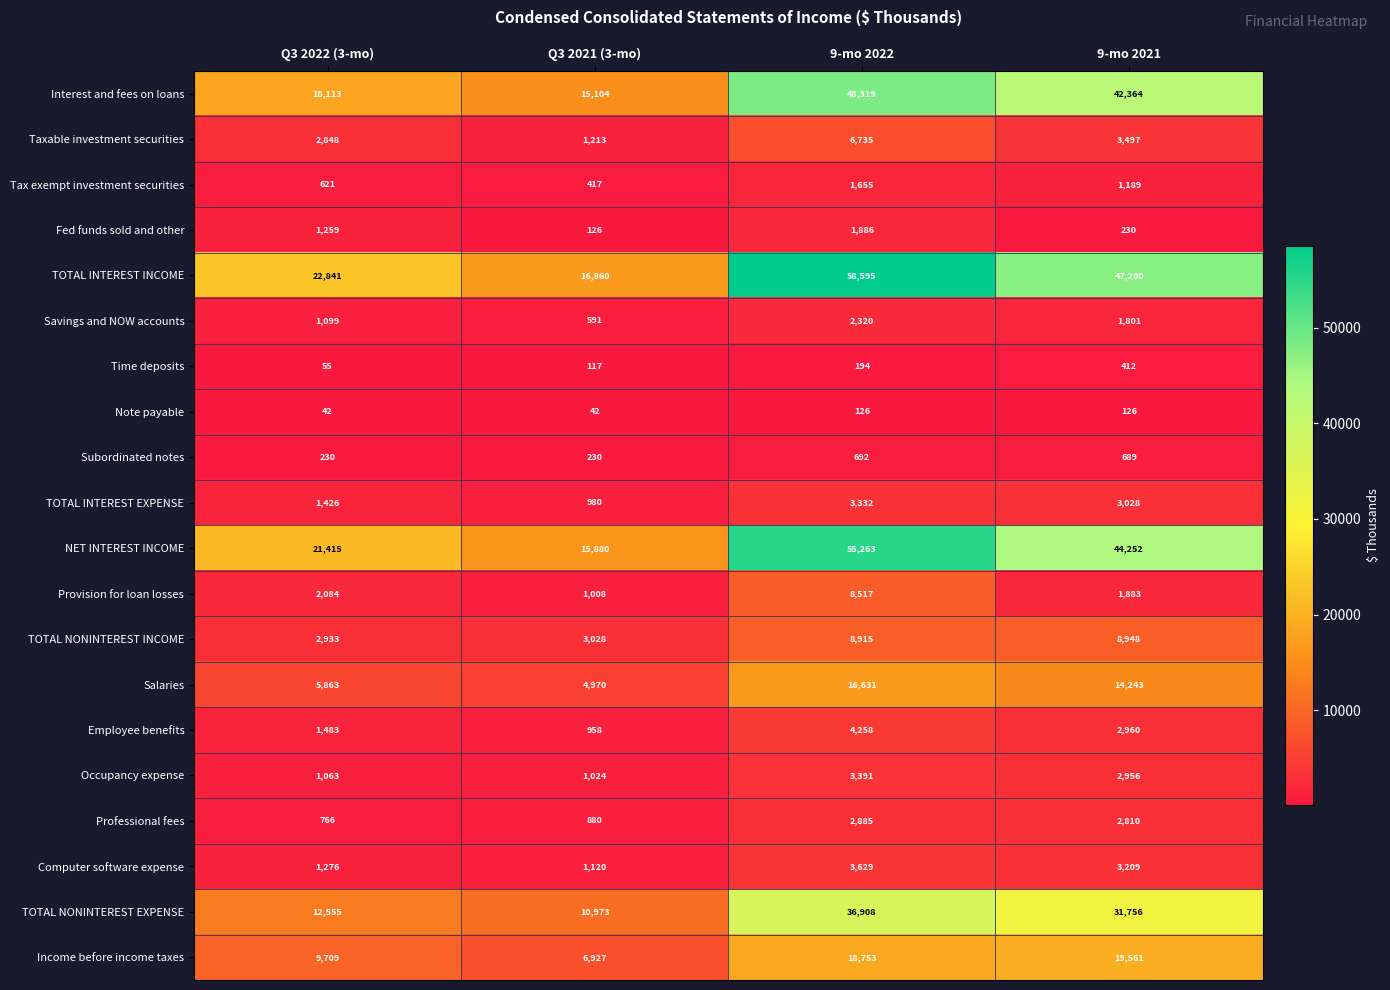

Where is TOTAL NONINTEREST EXPENSE nearest to the value 23940?

9-mo 2021